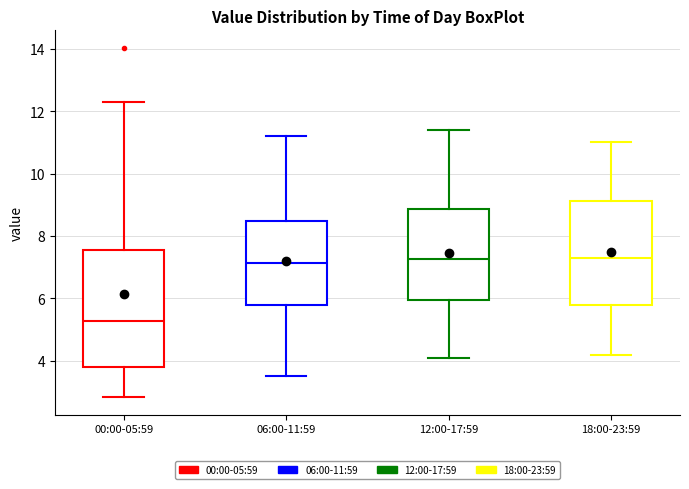

Which box has the lowest median line?

00:00-05:59